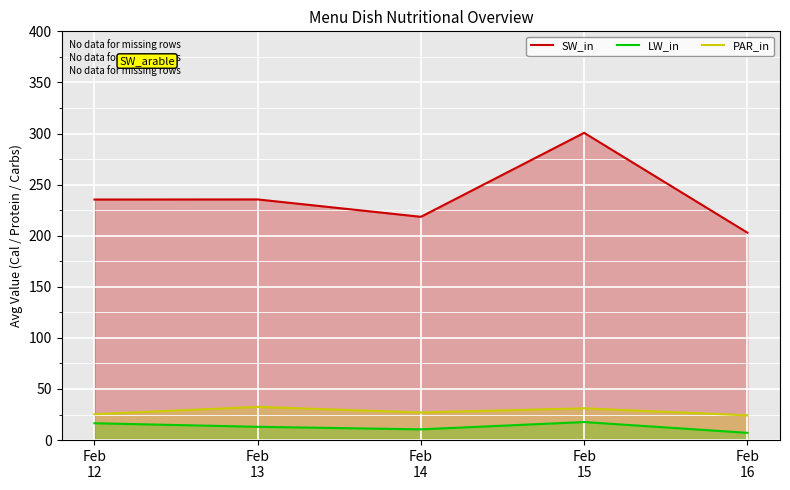

At which category does LW_in reach its first local peak?

Feb
15